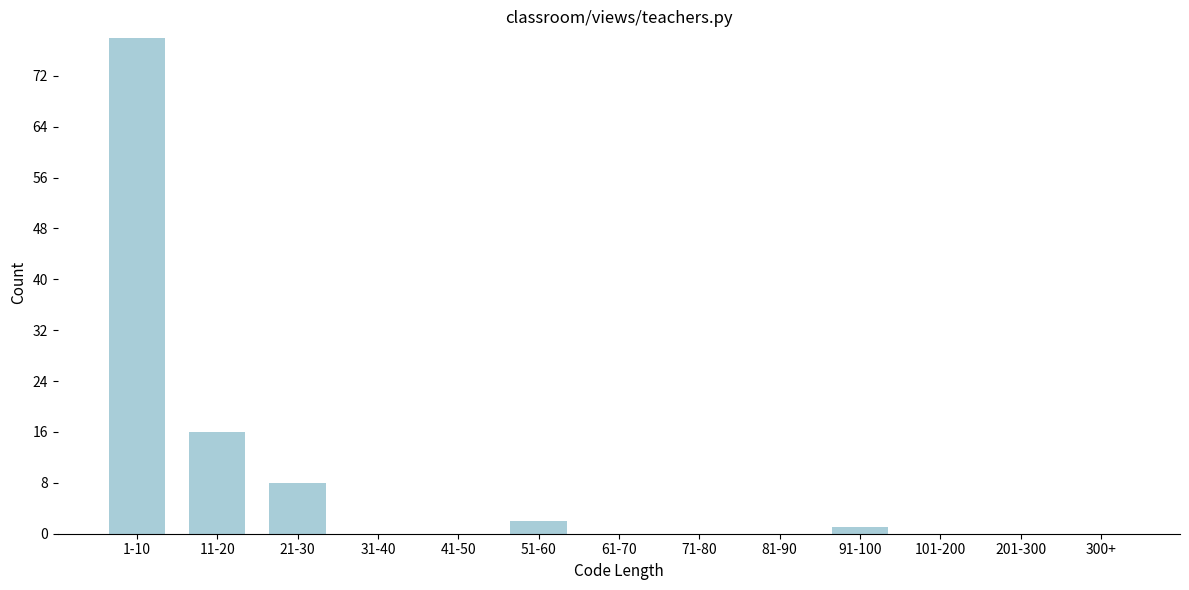

Reading left to right, transcribe all the data shown in this chart.

1-10=78	11-20=16	21-30=8	31-40=0	41-50=0	51-60=2	61-70=0	71-80=0	81-90=0	91-100=1	101-200=0	201-300=0	300+=0